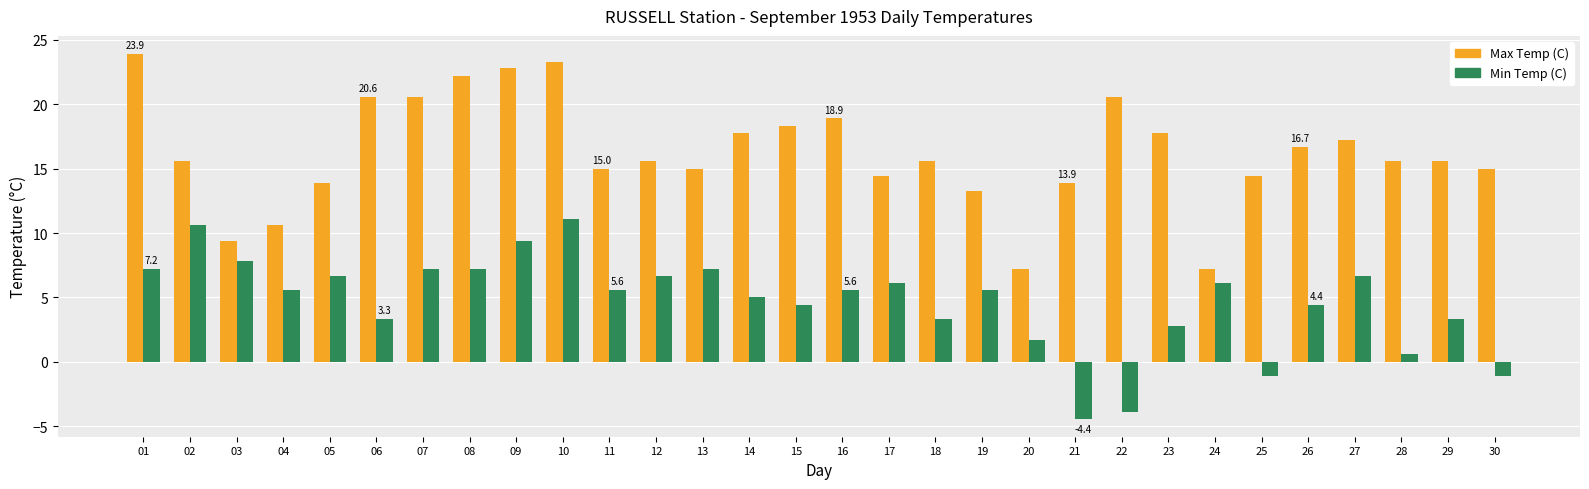

Between 04 and 17, which series saw the biggest shift?

Max Temp (C)